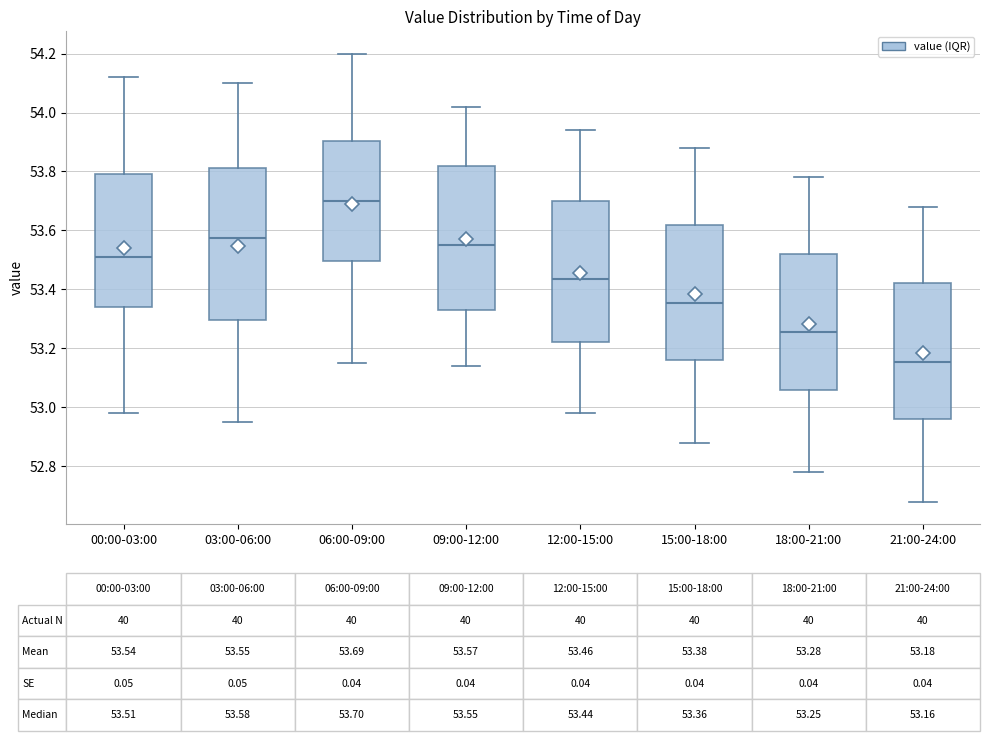

Which box is the tallest, from its lower edge to its upper edge?

03:00-06:00